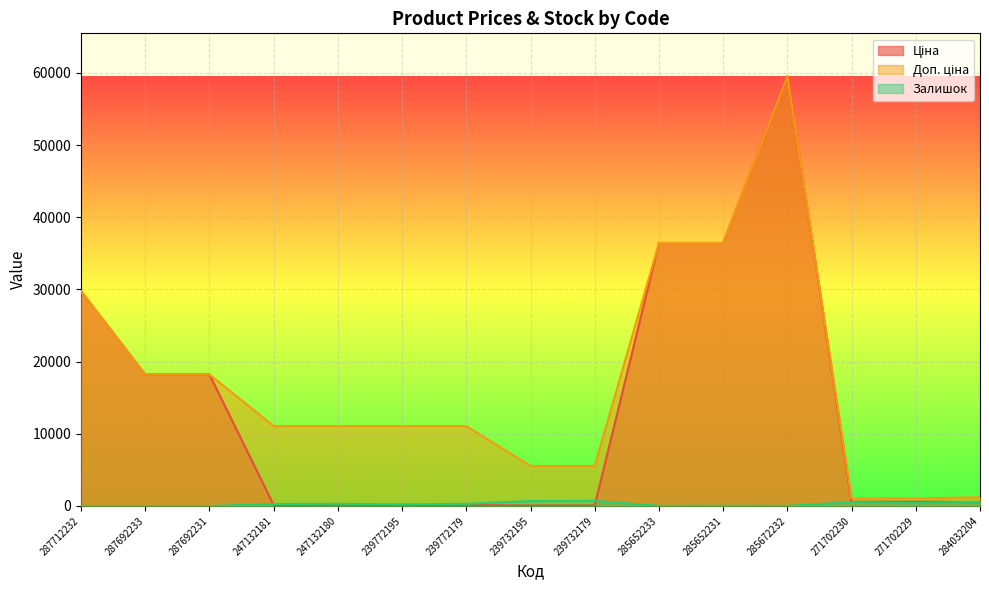

Reading right to left, what are all the values shown in this chart?

Ціна: 522.2	571.6	571.6	59523.0	36424.0	36424.0	55.3	55.3	110.5	110.5	110.5	110.5	18212.0	18212.0	29761.5
Доп. ціна: 1197.0	1048.0	1048.0	59523.0	36424.0	36424.0	5528.0	5528.0	11055.0	11055.0	11055.0	11055.0	18212.0	18212.0	29761.5
Залишок: 561.0	387.0	516.0	17.0	24.0	15.0	702.0	670.0	290.0	218.0	290.0	260.0	0.0	0.0	0.0